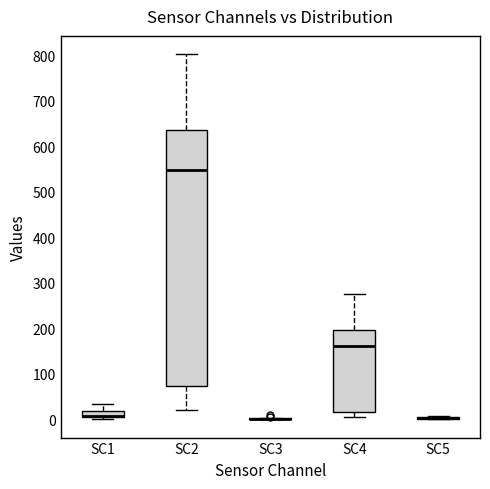

Which box is the tallest, from its lower edge to its upper edge?

SC2